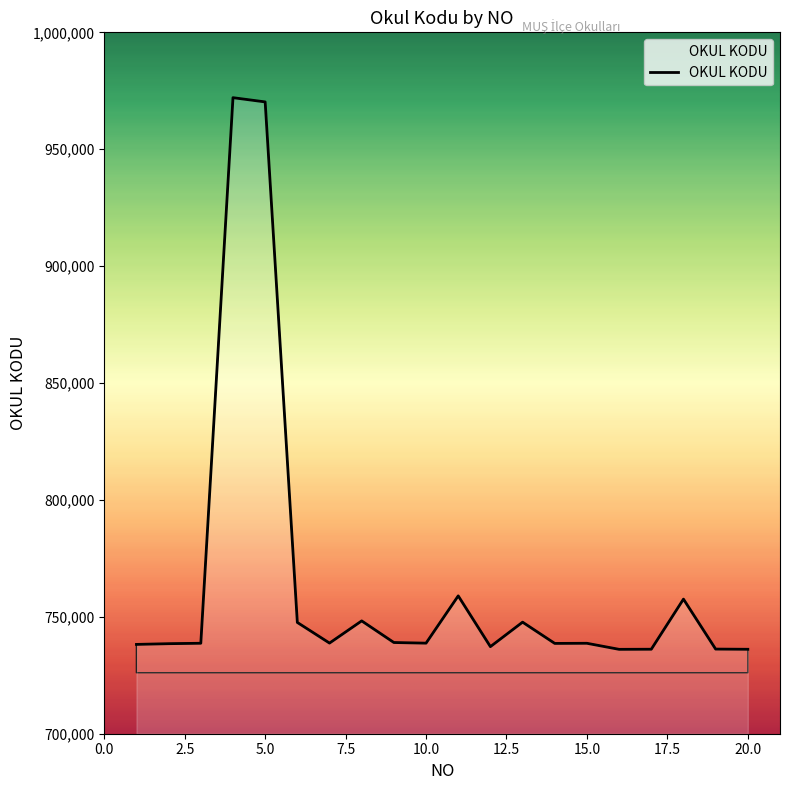

What is the maximum value shown in the chart?

972048